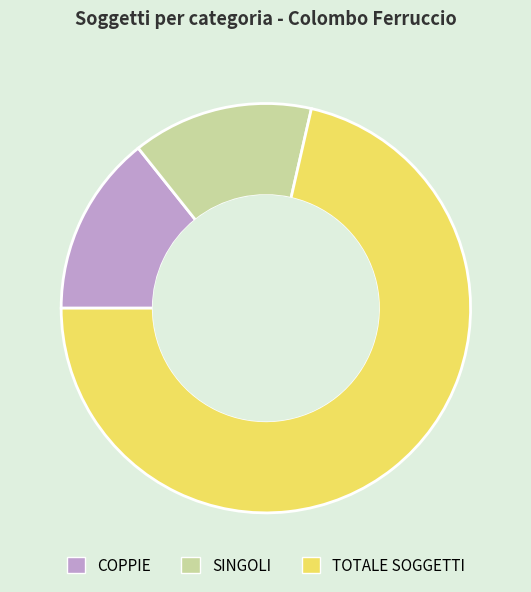

True or false: TOTALE SOGGETTI accounts for 71% of the total.

True